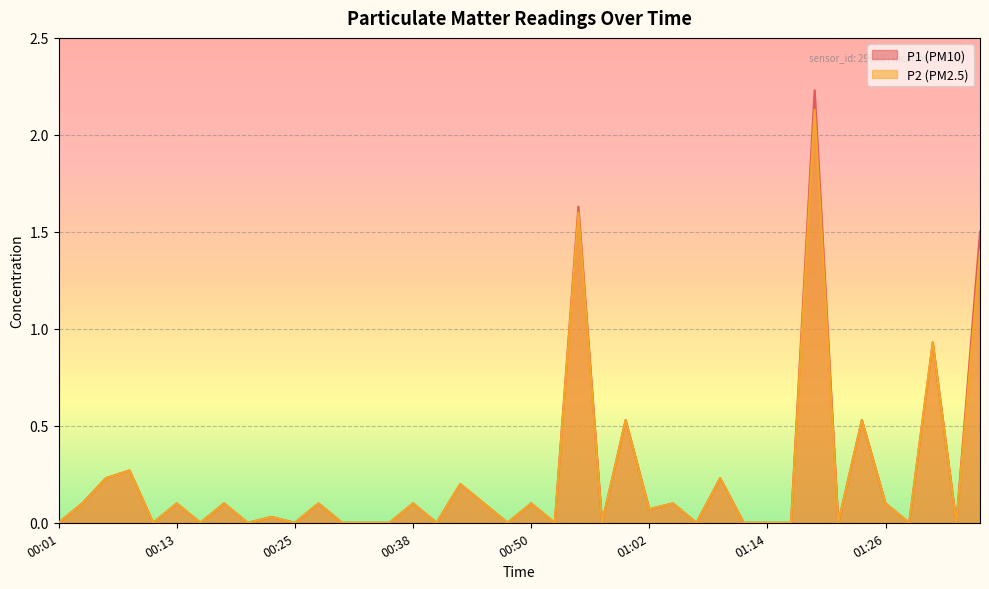

What is the value of the P2 point at the 25th from the left?

0.5